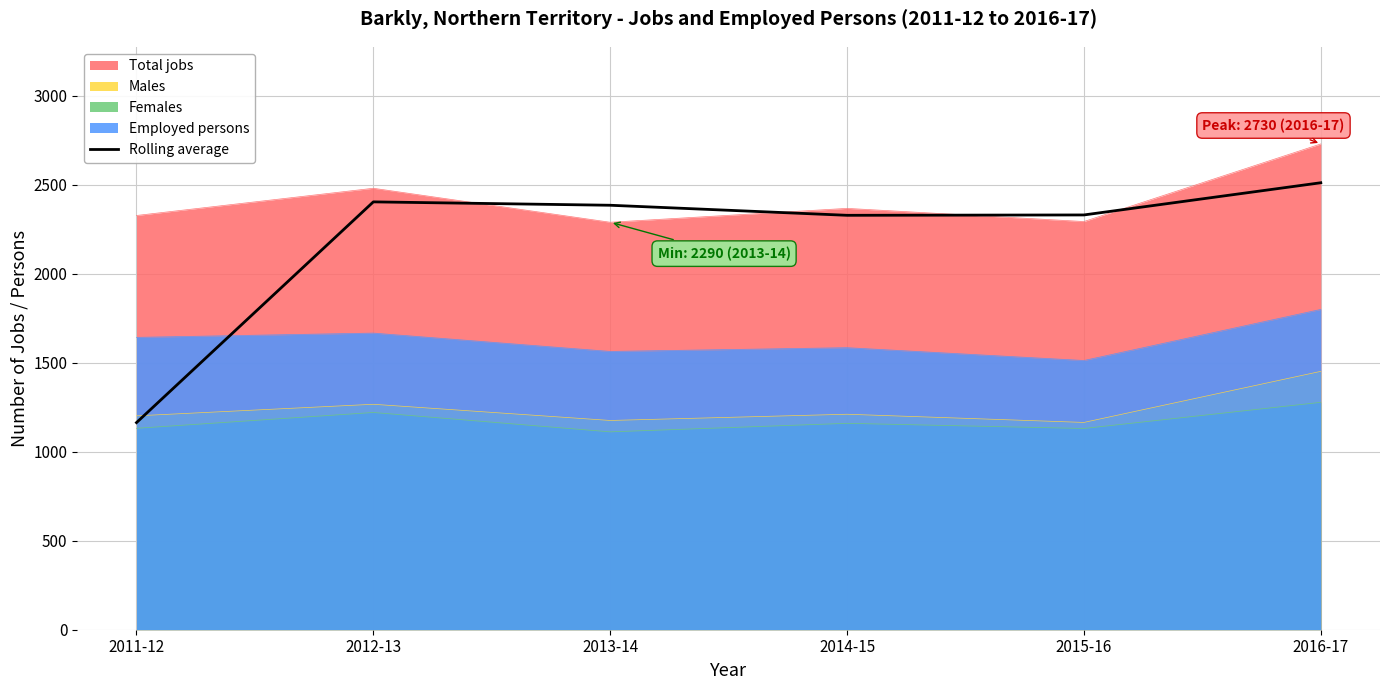

Reading left to right, what are all the values shown in this chart?

1164.0	2404.5	2385.5	2329.0	2331.0	2512.0